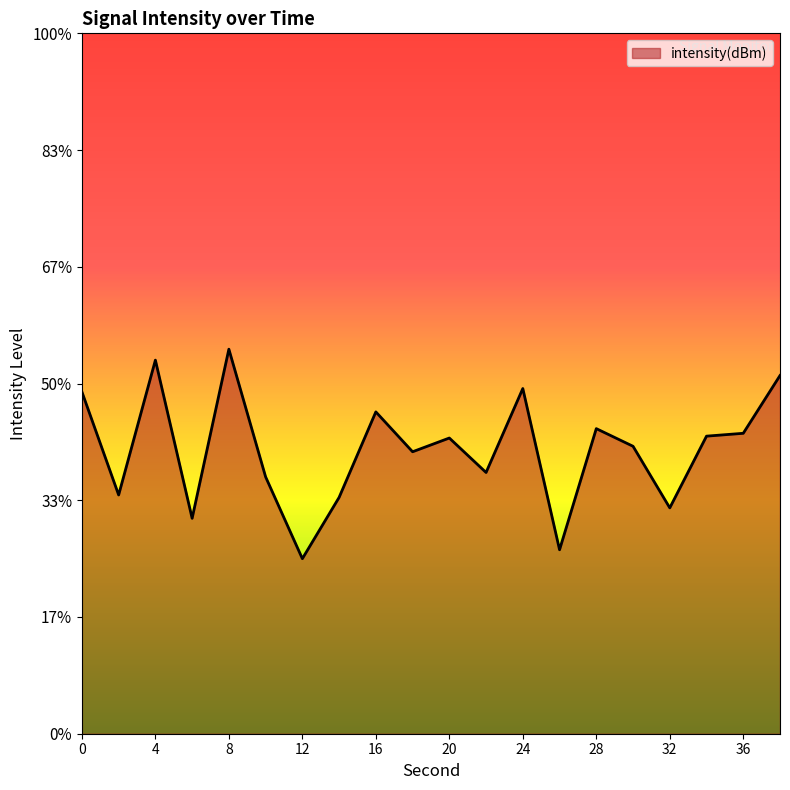

What value does the data have at 0?

-115.4